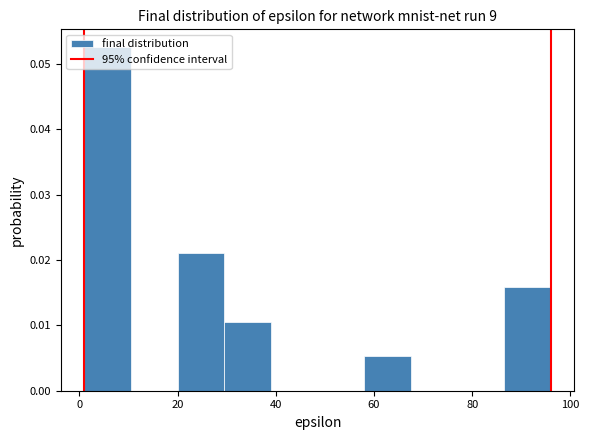

Reading left to right, list every bar in this chart as the range it spans on the x-axis followed by its height. Neither the bar edges nor the heights are printed on the chart, so give them approximately, as read against the axes.

1.0 to 10.5: 0.053
10.5 to 20.0: 0
20.0 to 29.5: 0.021
29.5 to 39.0: 0.011
39.0 to 48.5: 0
48.5 to 58.0: 0
58.0 to 67.5: 0.005
67.5 to 77.0: 0
77.0 to 86.5: 0
86.5 to 96.0: 0.016